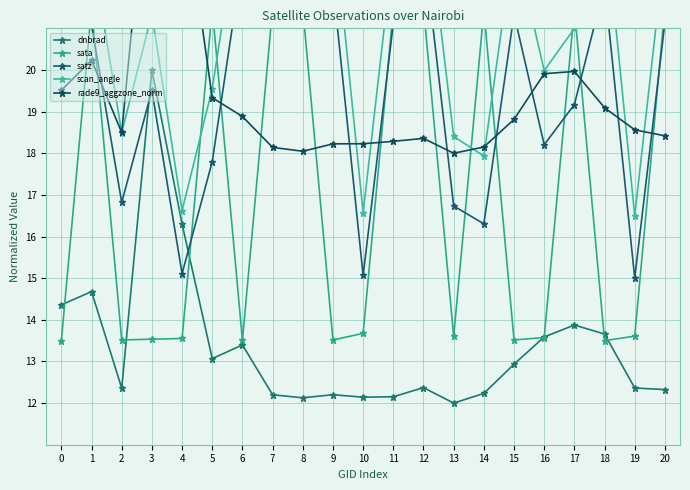

At how many categories does at least one series exceed 16?

21